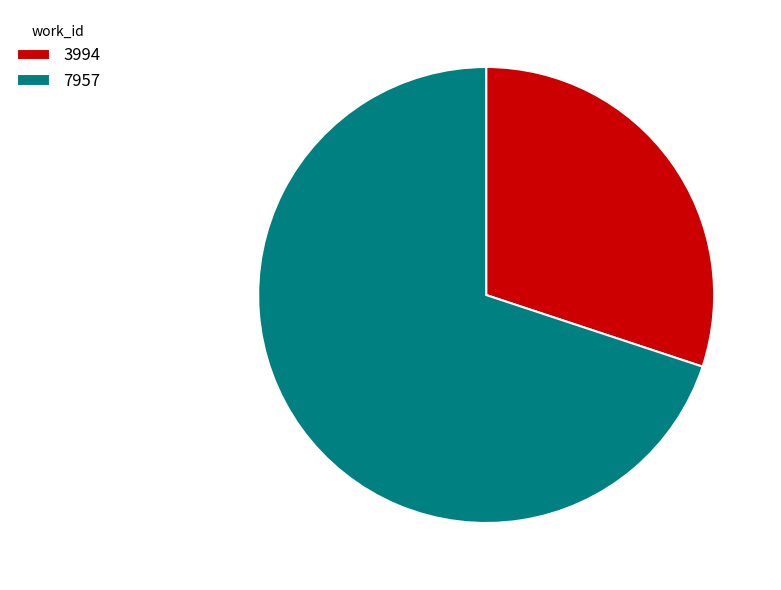

Between 7957 and 3994, which is larger?

7957